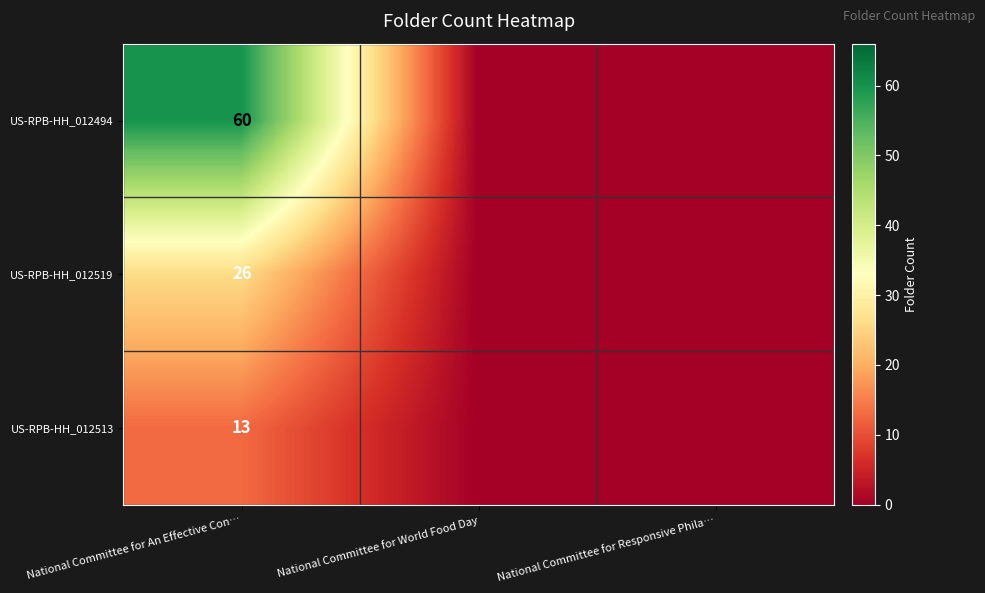

The US-RPB-HH_012494 series shows 60 at National Committee for An Effective Con…. True or false?

True